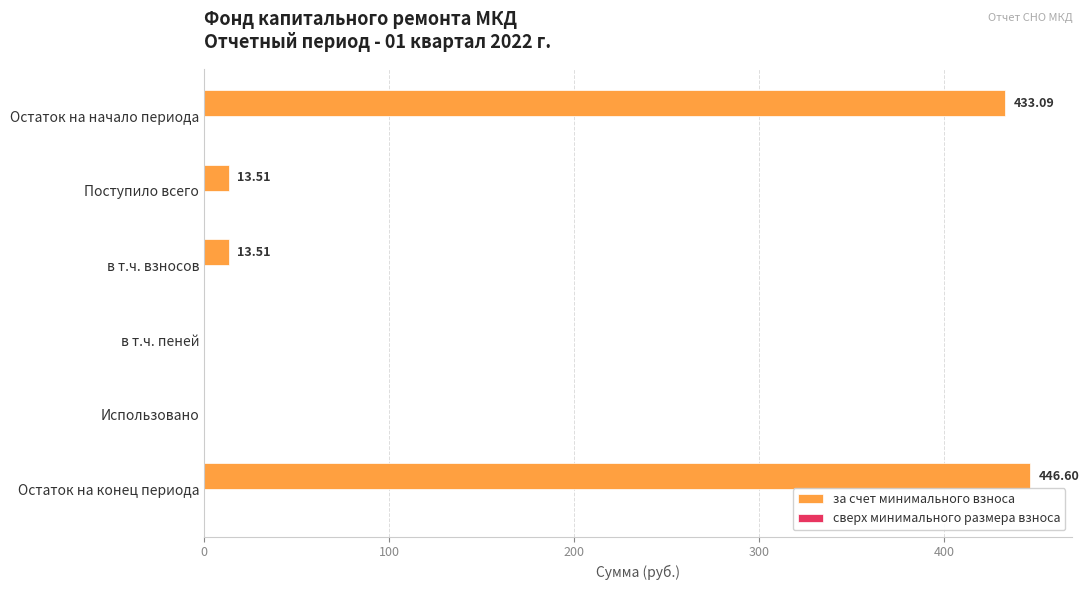

What is the sum of the values at в т.ч. взносов and Использовано?

13.5